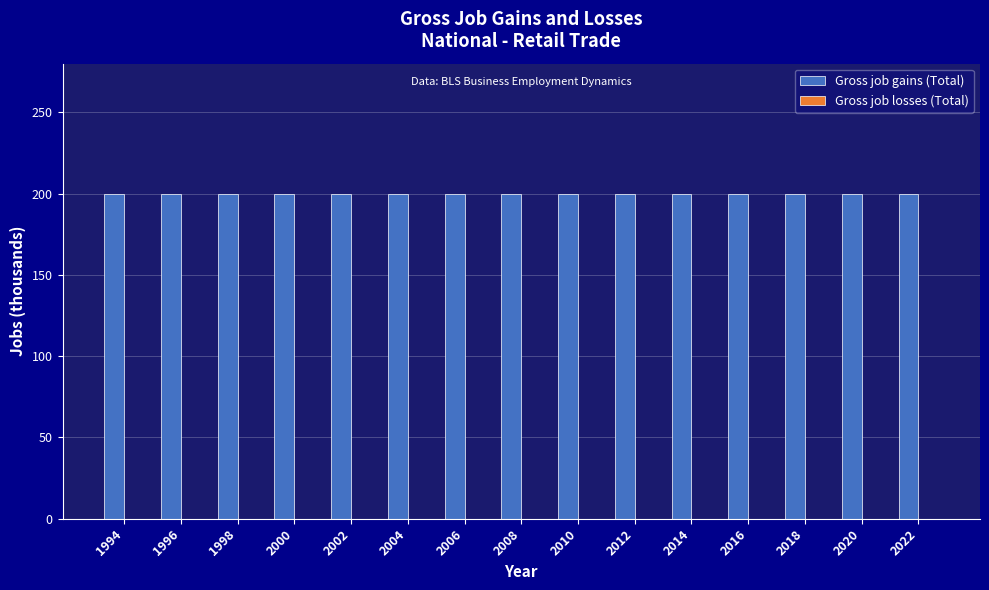

Reading left to right, what are all the values shown in this chart?

Gross job gains (Total): 1994=200	1996=200	1998=200	2000=200	2002=200	2004=200	2006=200	2008=200	2010=200	2012=200	2014=200	2016=200	2018=200	2020=200	2022=200
Gross job losses (Total): 1994=0	1996=0	1998=0	2000=0	2002=0	2004=0	2006=0	2008=0	2010=0	2012=0	2014=0	2016=0	2018=0	2020=0	2022=0